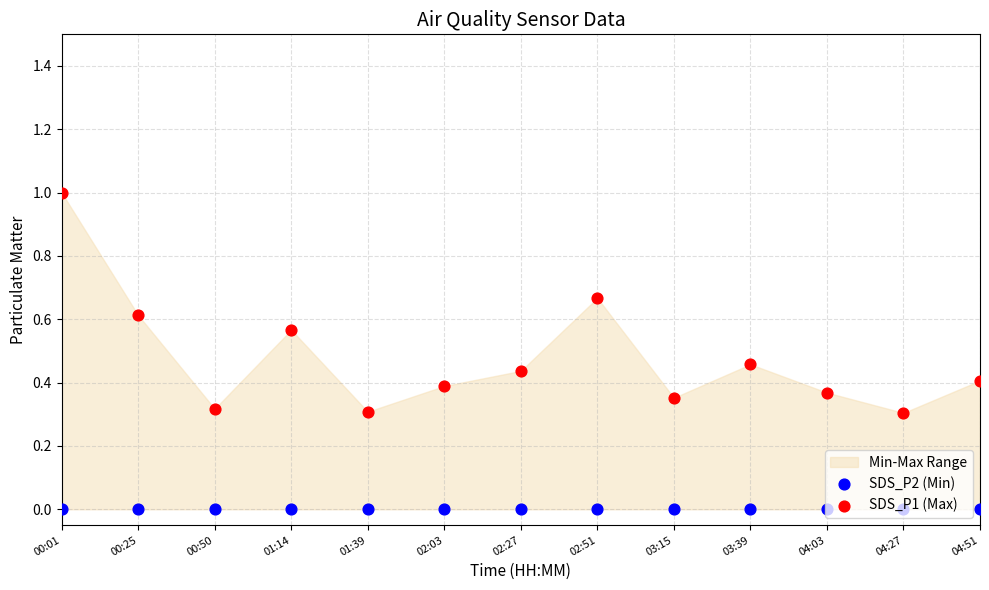

Which series contains the highest Y value?

SDS_P1 (Max)